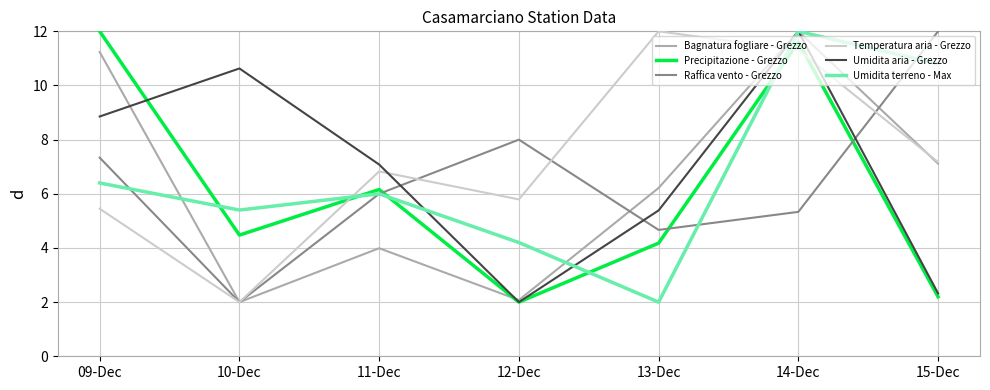

True or false: Precipitazione - Grezzo has a value of 5.5 at 13-Dec.

False